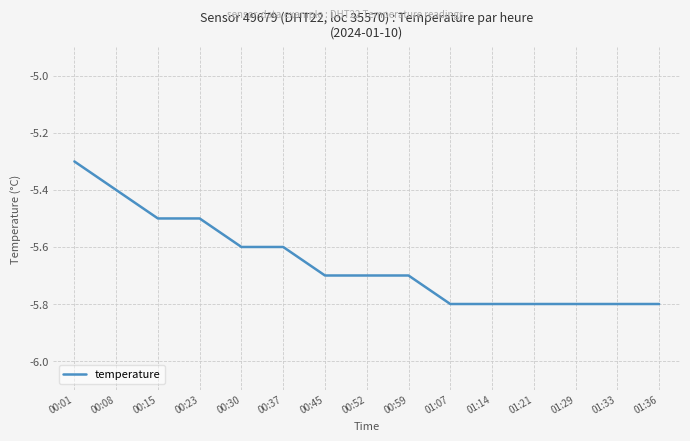

Between 00:45 and 00:37, which is larger?

00:37